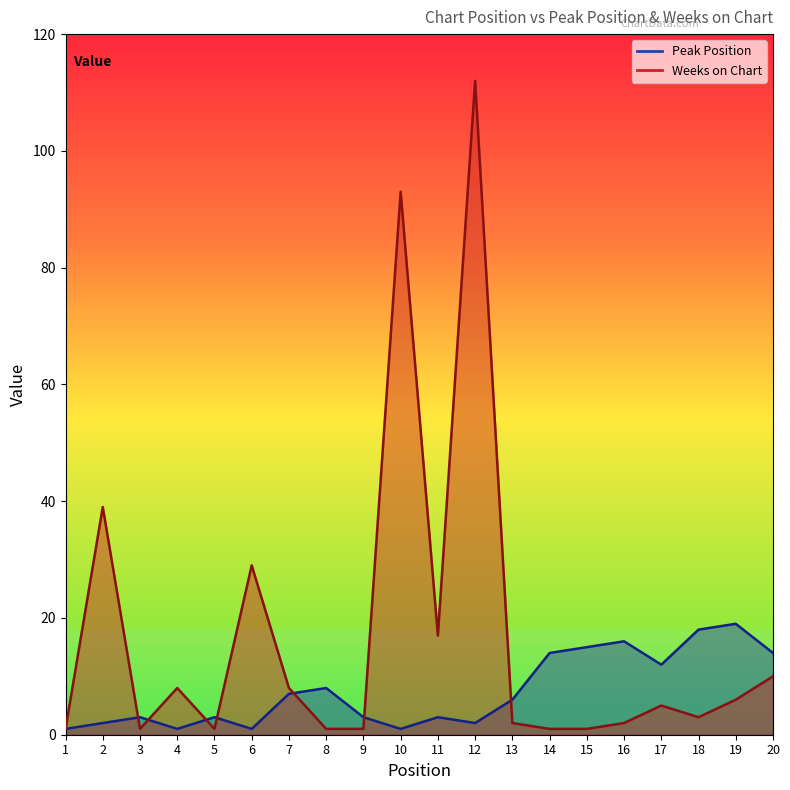

Where is the first local maximum for Weeks on Chart?

2